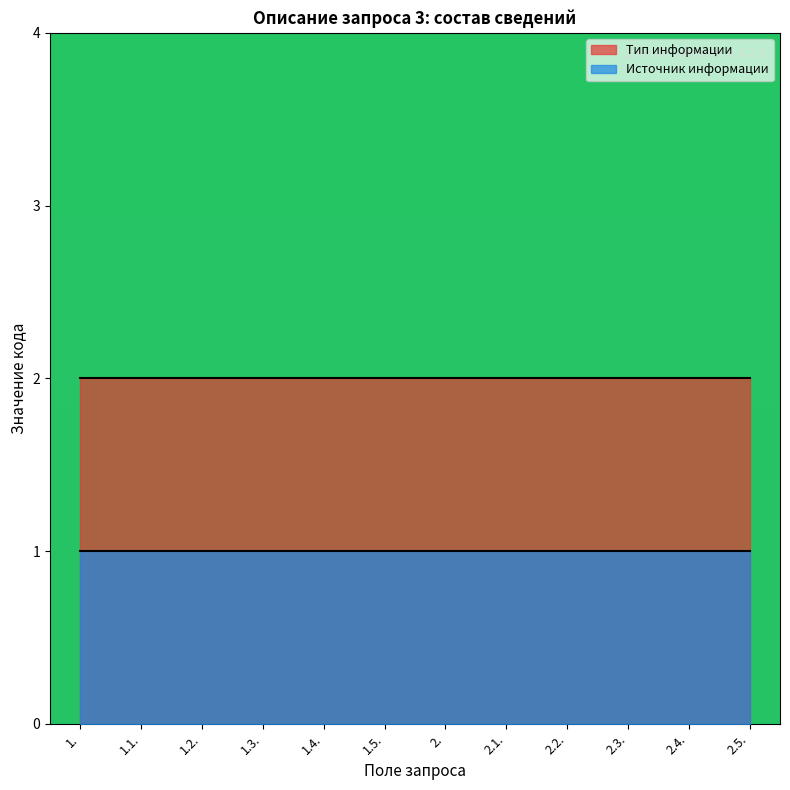

The value of Тип информации at 2. is 3. True or false?

False